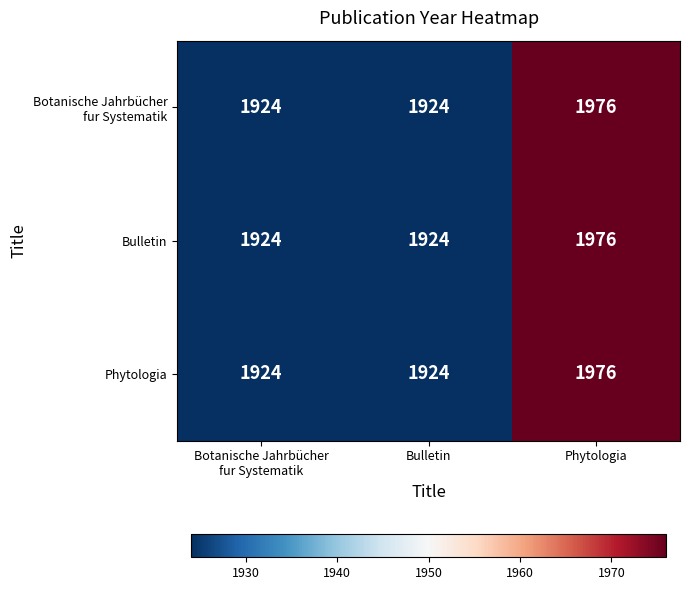

What is the maximum value shown in the chart?

1976